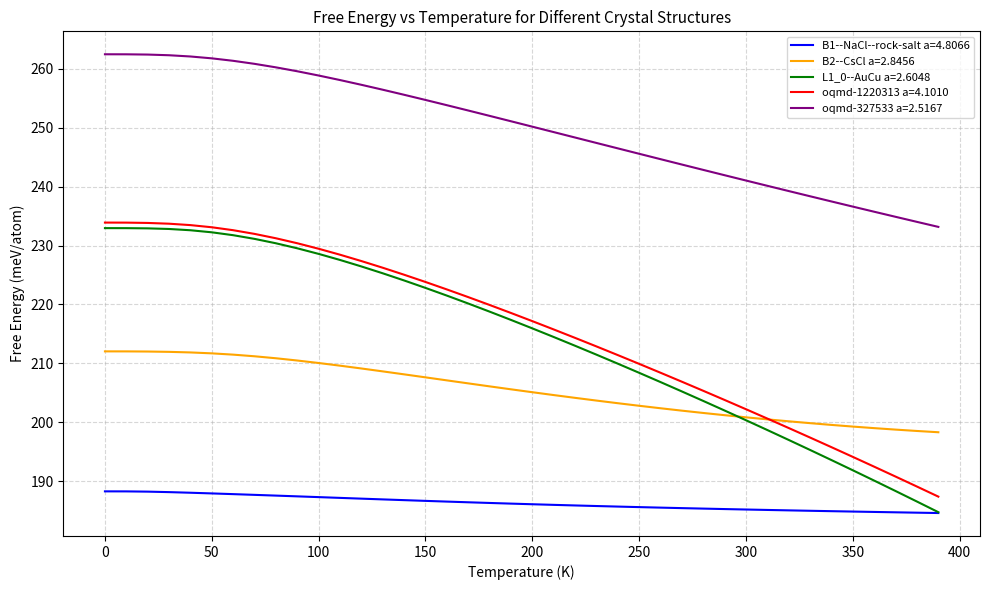

True or false: L1_0--AuCu a=2.6048 and oqmd-327533 a=2.5167 cross at least once.

False